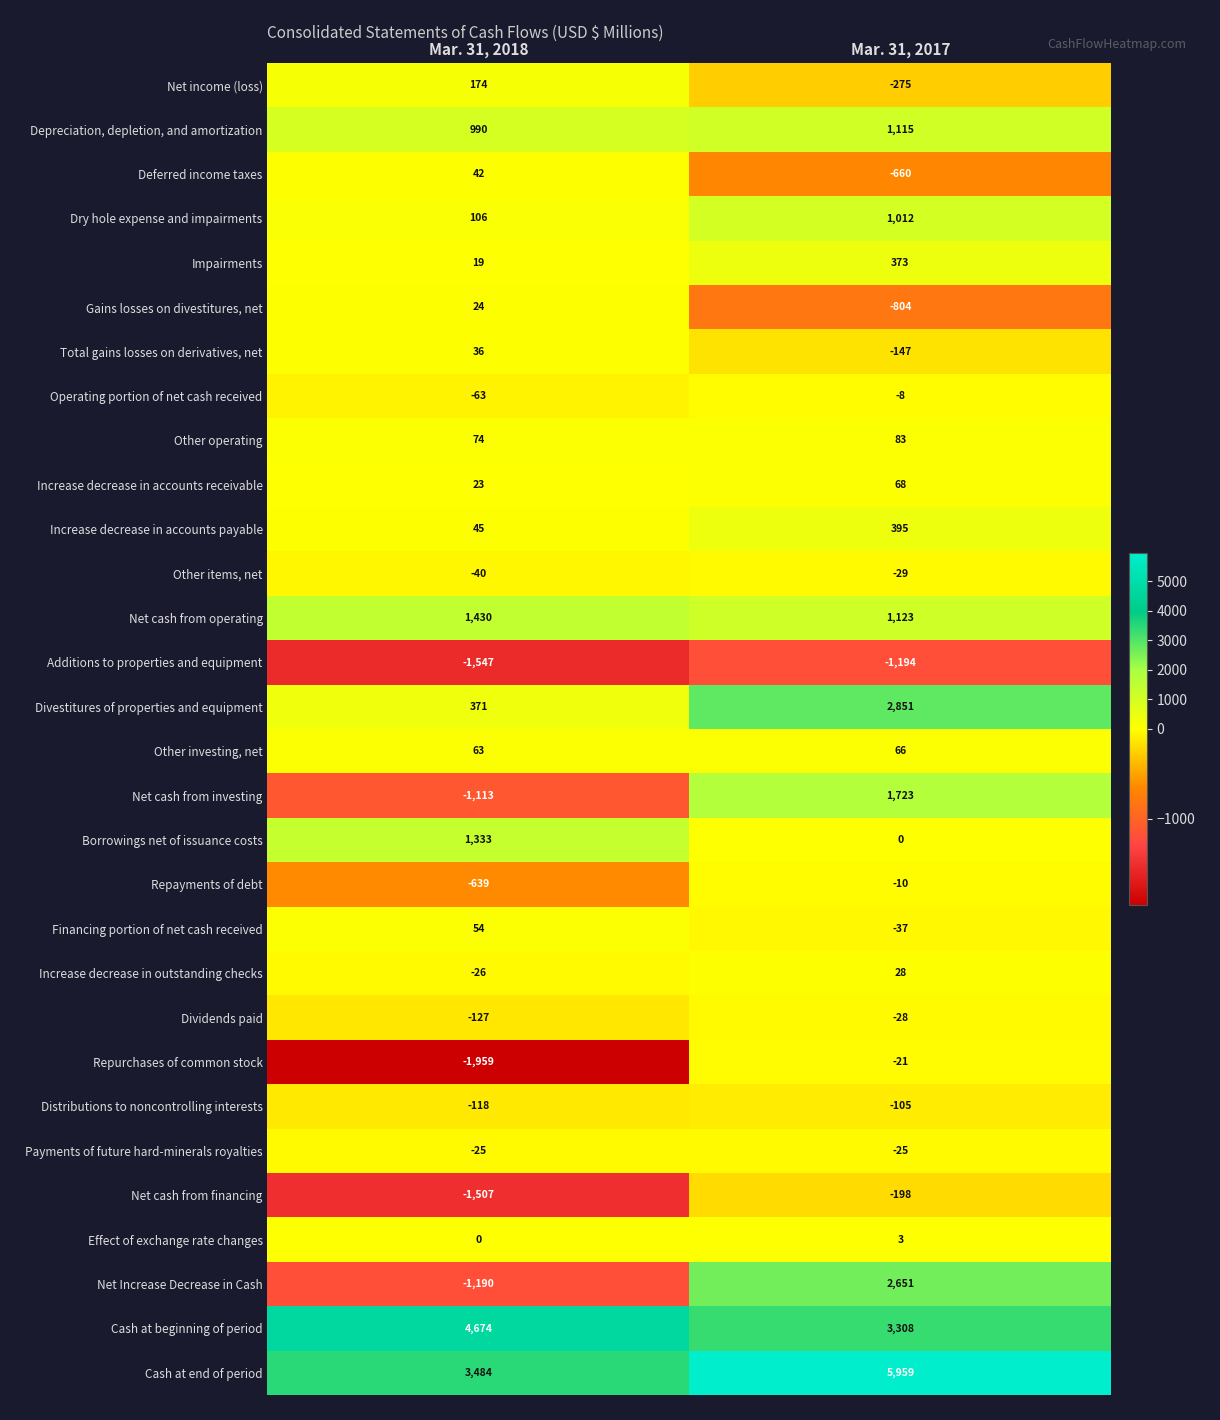

Which series has the widest spread of values?

Net Increase Decrease in Cash